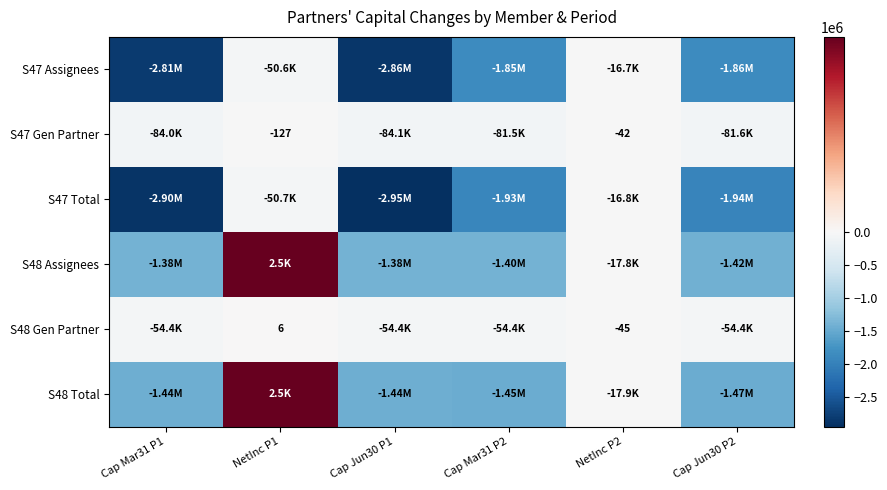

Where does the S48 Gen Partner series first go above -54353?

NetInc P1